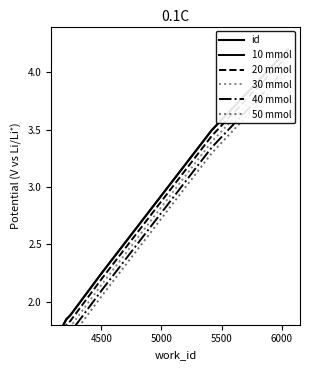

How many series are shown in this chart?

6